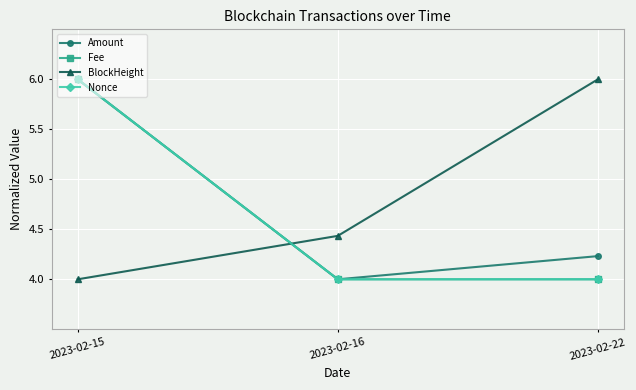

What is the minimum value shown in the chart?

4.0